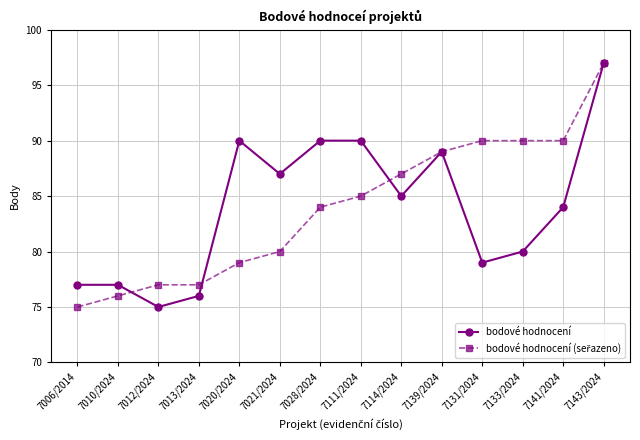

What is the label of the 13th point from the left?

7141/2024